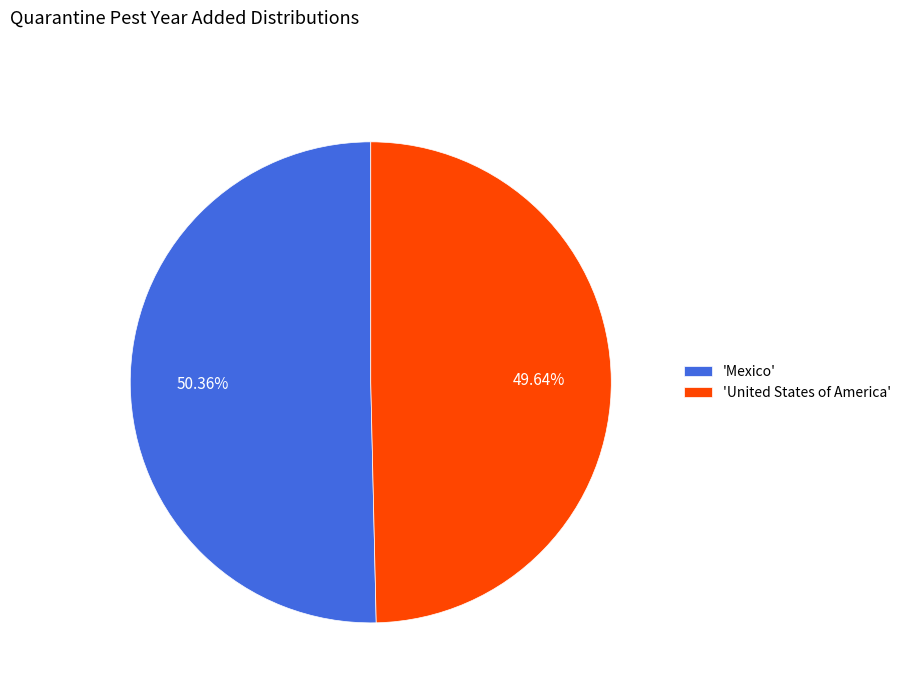

Between 'United States of America' and 'Mexico', which is larger?

'Mexico'